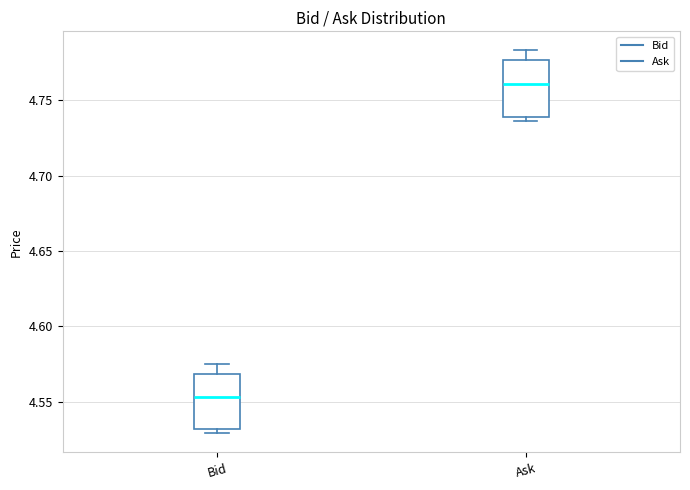

Where does the median line of the box for Bid sit on the y-axis? The values are not printed on the chart, so give them approximately, as read against the axis.

4.555